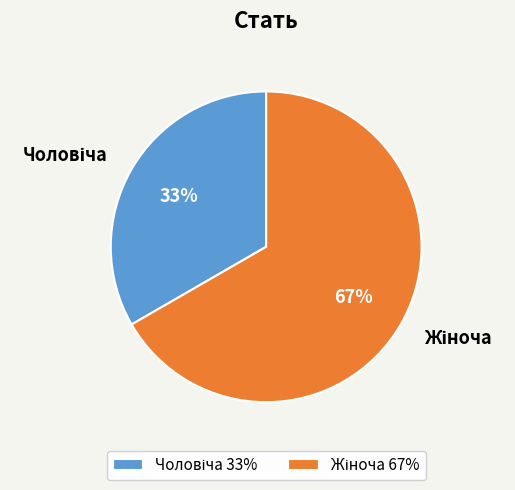

Is there a majority slice in this chart?

Yes